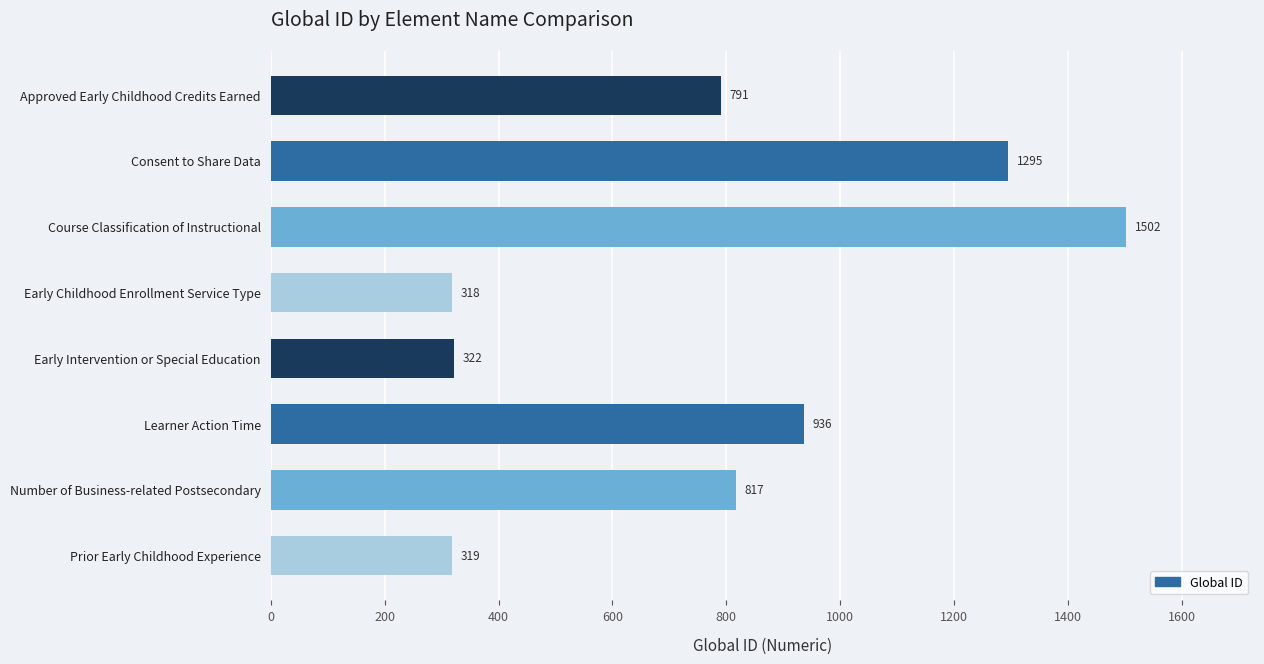

What is the change in value from Consent to Share Data to Early Intervention or Special Education?

-973